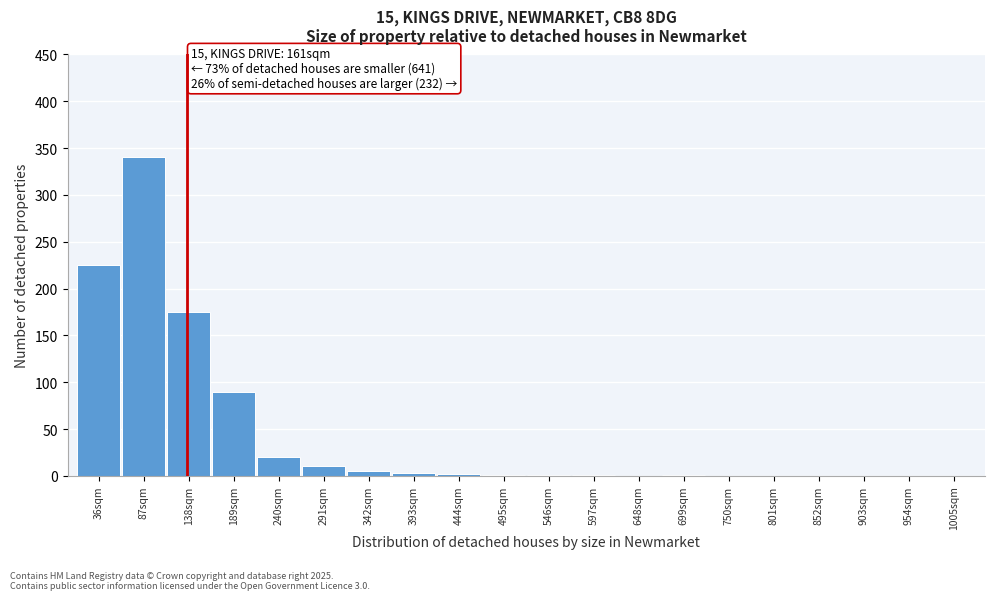

What is the maximum value shown in the chart?

340